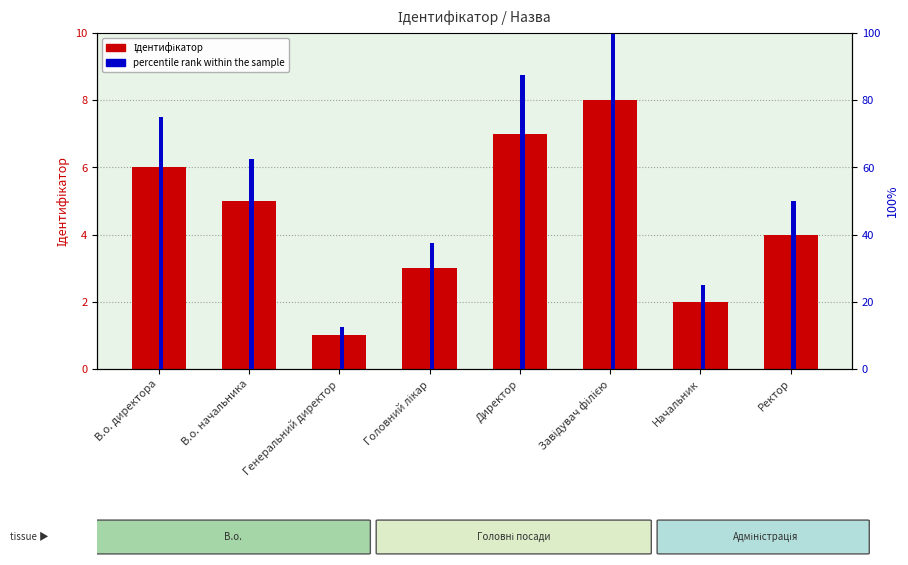

Reading left to right, what are all the values shown in this chart?

Ідентифікатор: 6.0	5.0	1.0	3.0	7.0	8.0	2.0	4.0
percentile rank within the sample: 75.0	62.5	12.5	37.5	87.5	100.0	25.0	50.0